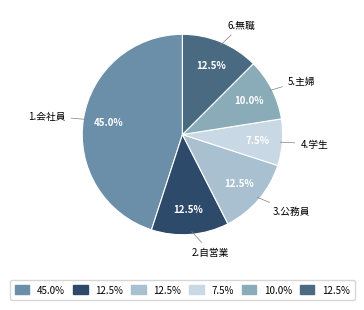

What is the ratio of the value at 3.公務員 to the value at 2.自営業?

1.0